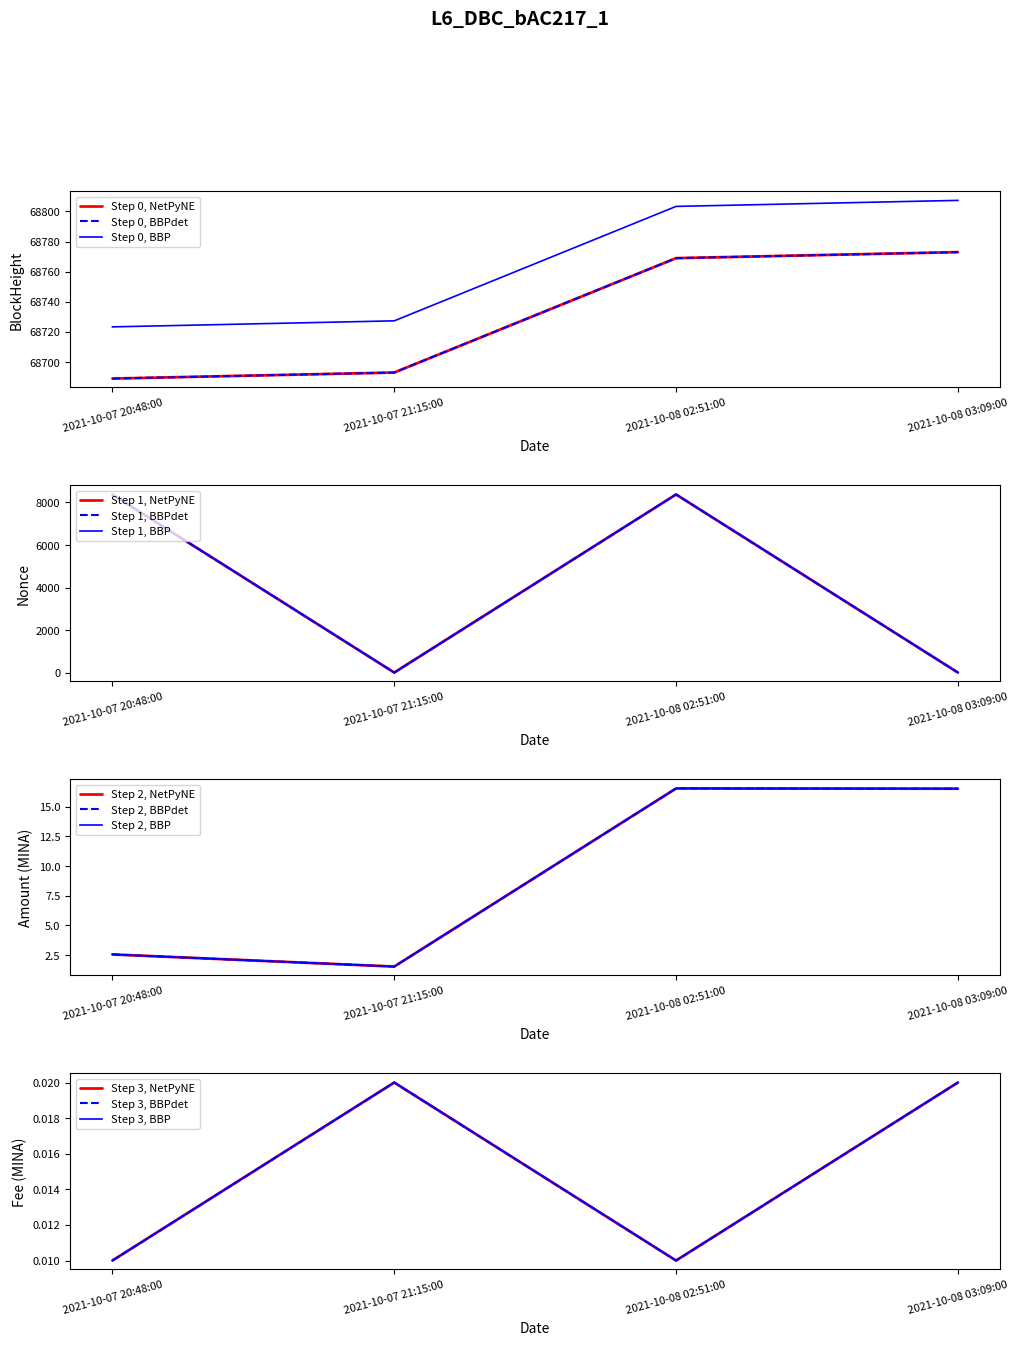

Reading left to right, extract all data points from this chart.

BlockHeight: 2021-10-07 20:48:00=68689.0	2021-10-07 21:15:00=68693.0	2021-10-08 02:51:00=68769.0	2021-10-08 03:09:00=68773.0
Nonce: 2021-10-07 20:48:00=8368.0	2021-10-07 21:15:00=0.0	2021-10-08 02:51:00=8376.0	2021-10-08 03:09:00=1.0
Amount: 2021-10-07 20:48:00=2.6	2021-10-07 21:15:00=1.5	2021-10-08 02:51:00=16.5	2021-10-08 03:09:00=16.5
Fee: 2021-10-07 20:48:00=0.0	2021-10-07 21:15:00=0.0	2021-10-08 02:51:00=0.0	2021-10-08 03:09:00=0.0